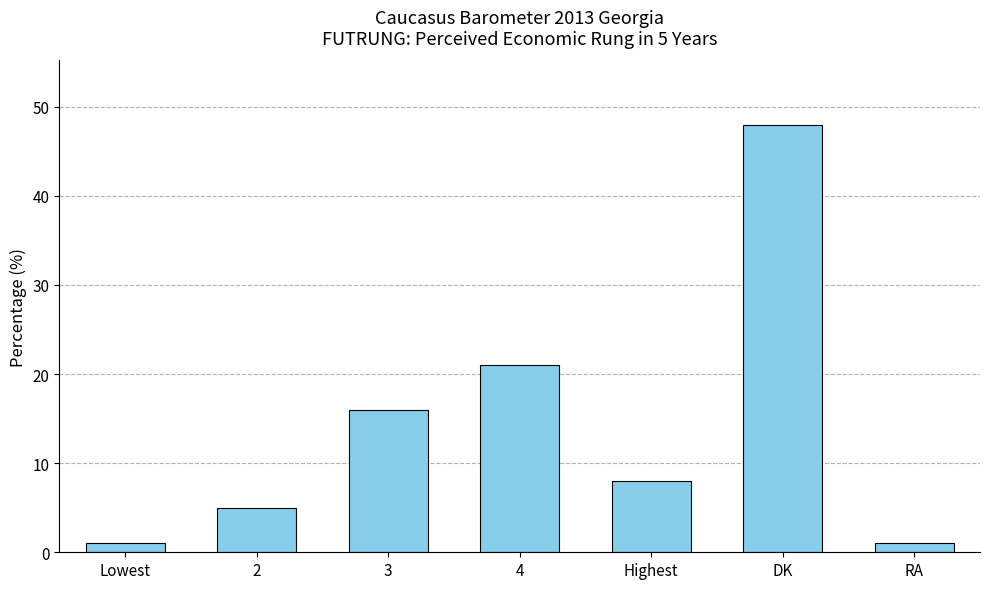

What is the change in value from 2 to Highest?

+3